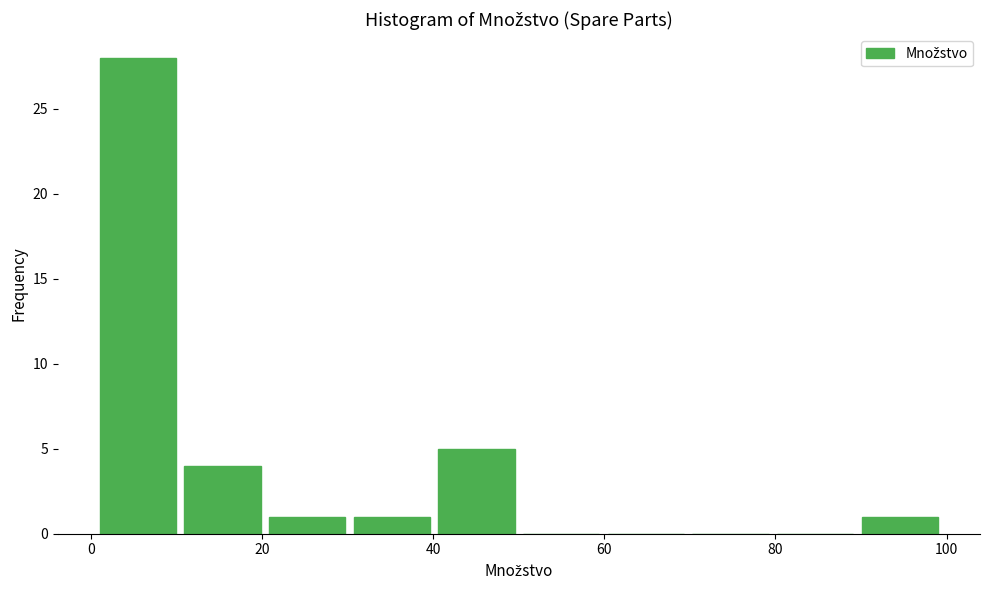

Reading left to right, transcribe this chart: for each bar, give the range it covers on the x-axis and its height. Neither the bar edges nor the heights are printed on the chart, so give them approximately, as read against the axes.

2 to 10: 28
10 to 20: 4
20 to 30: 1
30 to 40: 1
40 to 50: 5
50 to 60: 0
60 to 70: 0
70 to 80: 0
80 to 90: 0
90 to 100: 1